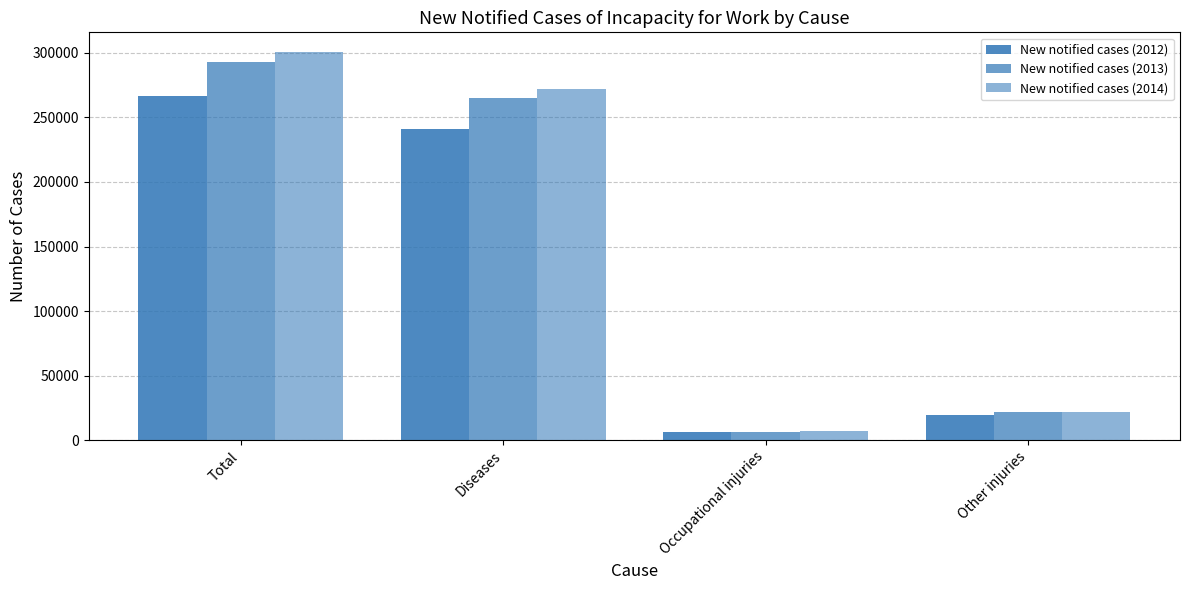

How many bars are there in total?

12